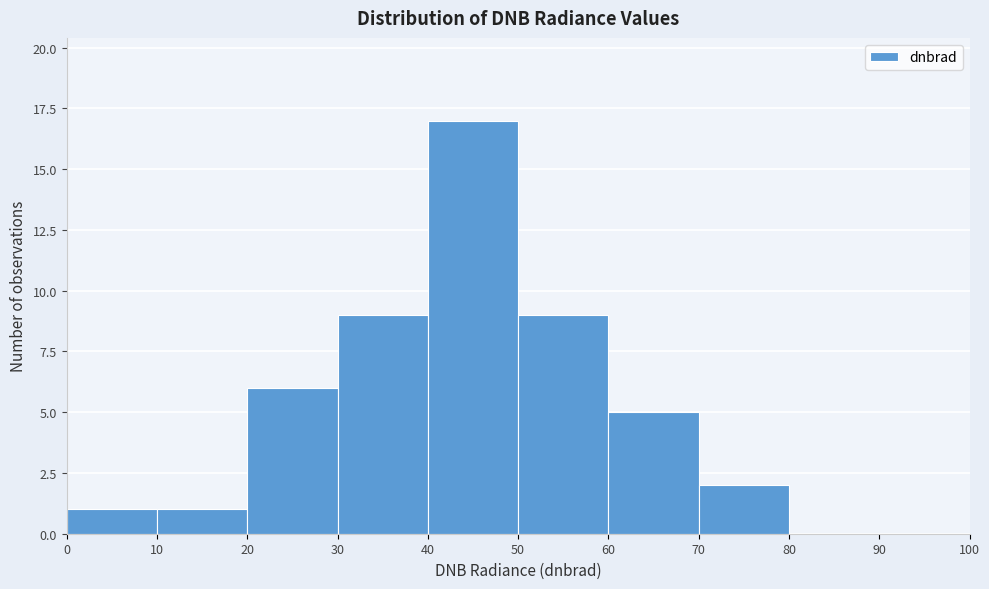

Reading left to right, transcribe this chart: for each bar, give the range it covers on the x-axis and its height. The values are not printed on the chart, so give them approximately, as read against the axis.

0 to 10: 1
10 to 20: 1
20 to 30: 6
30 to 40: 9
40 to 50: 17
50 to 60: 9
60 to 70: 5
70 to 80: 2
80 to 90: 0
90 to 100: 0